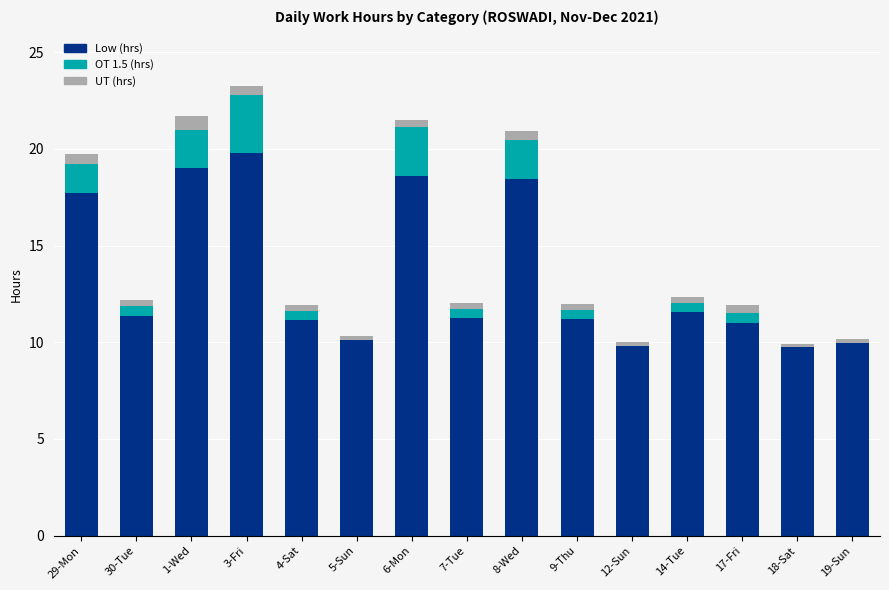

The Low (hrs) series shows 11.0 at 17-Fri. True or false?

True